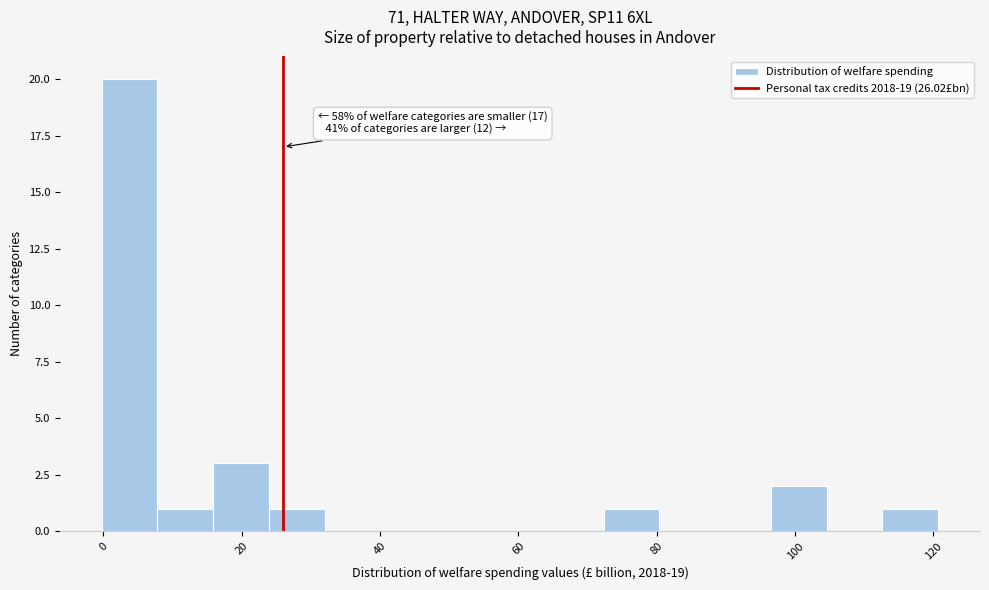

Over which range of the x-axis is the bar tallest?

0 to 8